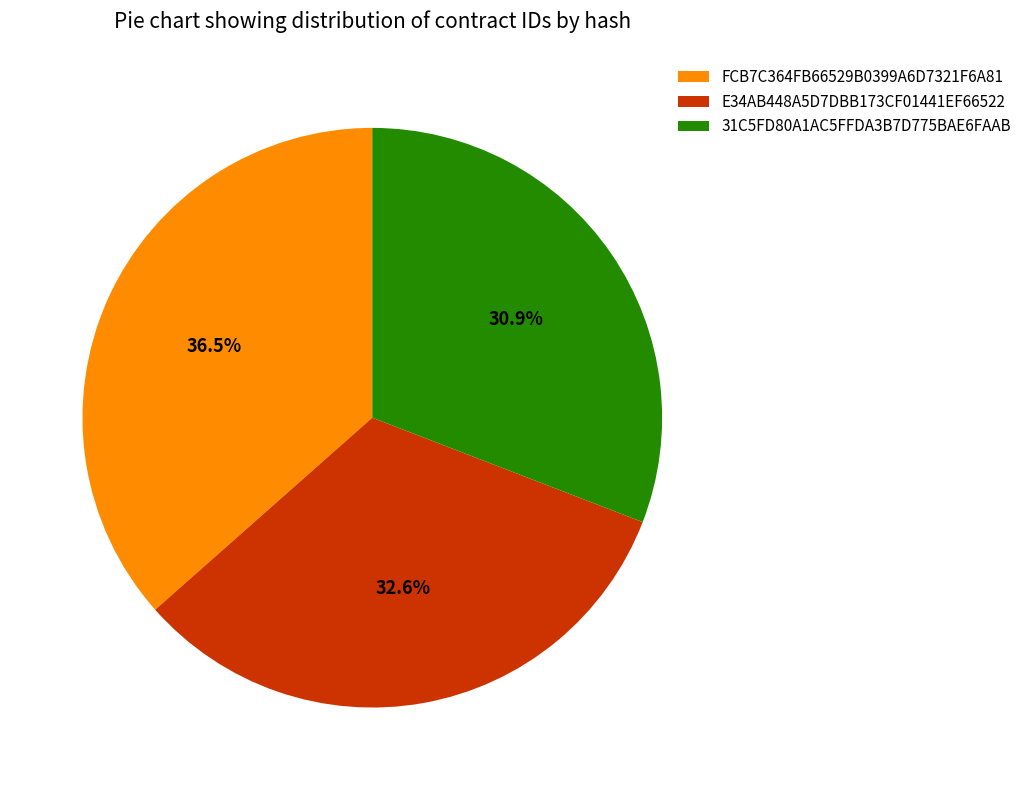

Is there any slice that represents more than half of the pie?

No